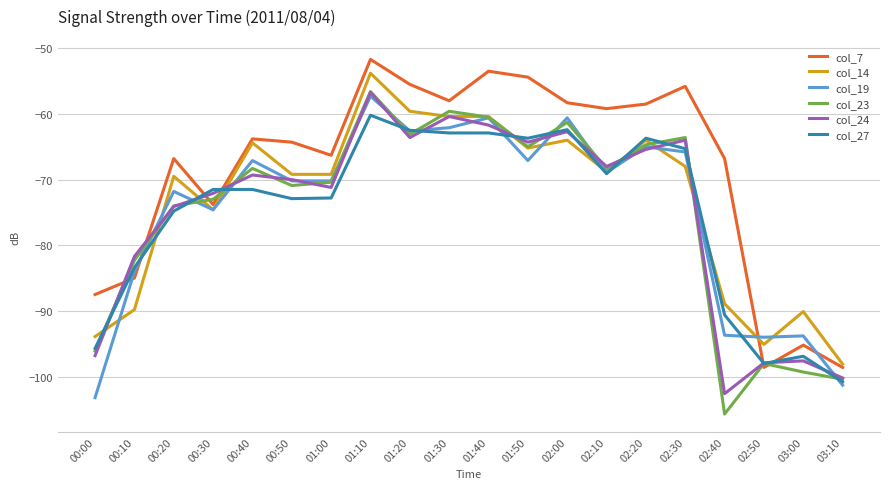

What is the difference between the highest and lowest values at 01:10?

8.5